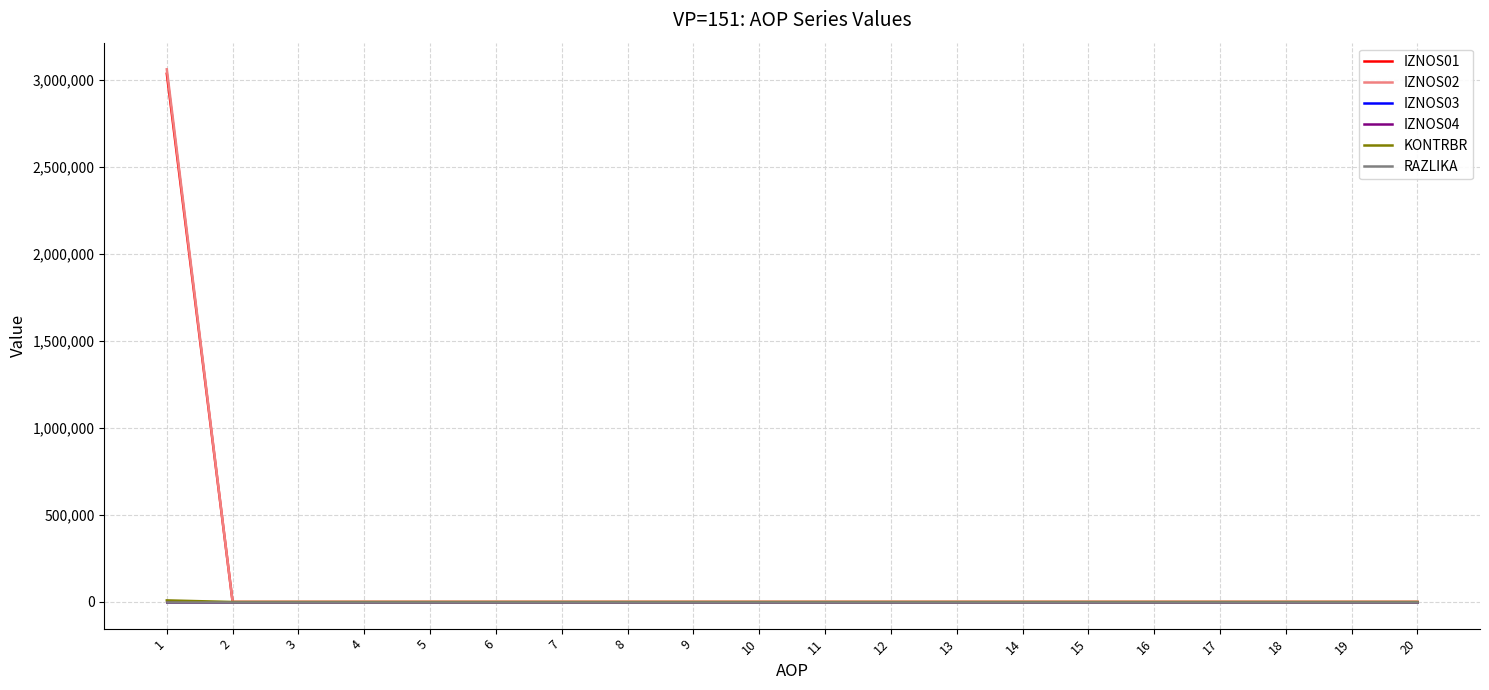

Reading right to left, what are all the values shown in this chart?

IZNOS01: 20=0.0	19=0.0	18=0.0	17=0.0	16=0.0	15=0.0	14=0.0	13=0.0	12=0.0	11=0.0	10=0.0	9=0.0	8=0.0	7=0.0	6=0.0	5=0.0	4=0.0	3=0.0	2=0.0	1=3035055.0
IZNOS02: 20=0.0	19=0.0	18=0.0	17=0.0	16=0.0	15=0.0	14=0.0	13=0.0	12=0.0	11=0.0	10=0.0	9=0.0	8=0.0	7=0.0	6=0.0	5=0.0	4=0.0	3=0.0	2=0.0	1=3060483.8
IZNOS03: 20=0.0	19=0.0	18=0.0	17=0.0	16=0.0	15=0.0	14=0.0	13=0.0	12=0.0	11=0.0	10=0.0	9=0.0	8=0.0	7=0.0	6=0.0	5=0.0	4=0.0	3=0.0	2=0.0	1=0.0
IZNOS04: 20=0.0	19=0.0	18=0.0	17=0.0	16=0.0	15=0.0	14=0.0	13=0.0	12=0.0	11=0.0	10=0.0	9=0.0	8=0.0	7=0.0	6=0.0	5=0.0	4=0.0	3=0.0	2=0.0	1=0.0
KONTRBR: 20=0.0	19=0.0	18=0.0	17=0.0	16=0.0	15=0.0	14=0.0	13=0.0	12=0.0	11=0.0	10=0.0	9=0.0	8=0.0	7=0.0	6=0.0	5=0.0	4=0.0	3=0.0	2=0.0	1=9156.0
RAZLIKA: 20=0.0	19=0.0	18=0.0	17=0.0	16=0.0	15=0.0	14=0.0	13=0.0	12=0.0	11=0.0	10=0.0	9=0.0	8=0.0	7=0.0	6=0.0	5=0.0	4=0.0	3=0.0	2=0.0	1=0.2